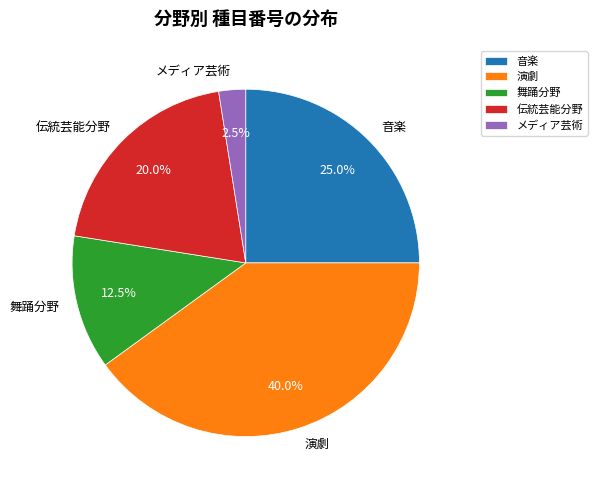

To the nearest percent, what is the difference between the largest and smallest slice percentages?

38%